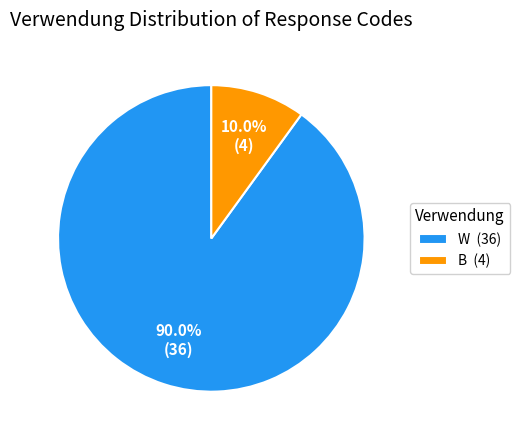

Is there any slice that represents more than half of the pie?

Yes